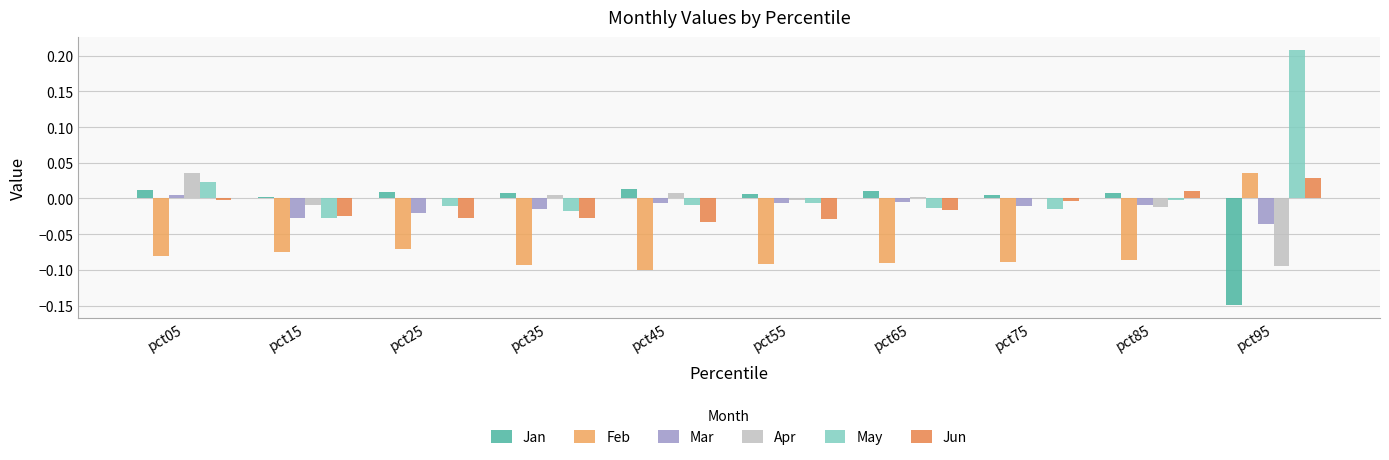

What is the sum of all Jan values?

-0.1